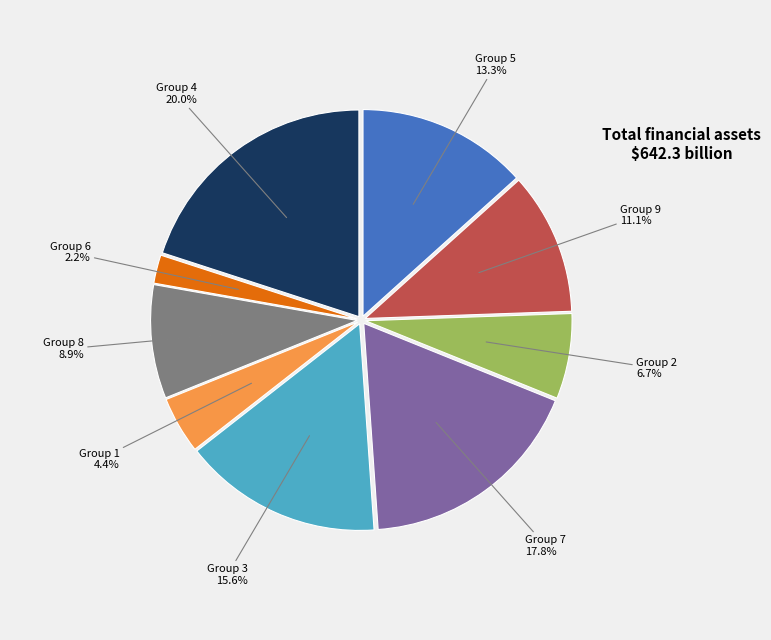

Does Group 9 represent more than half of the total?

No